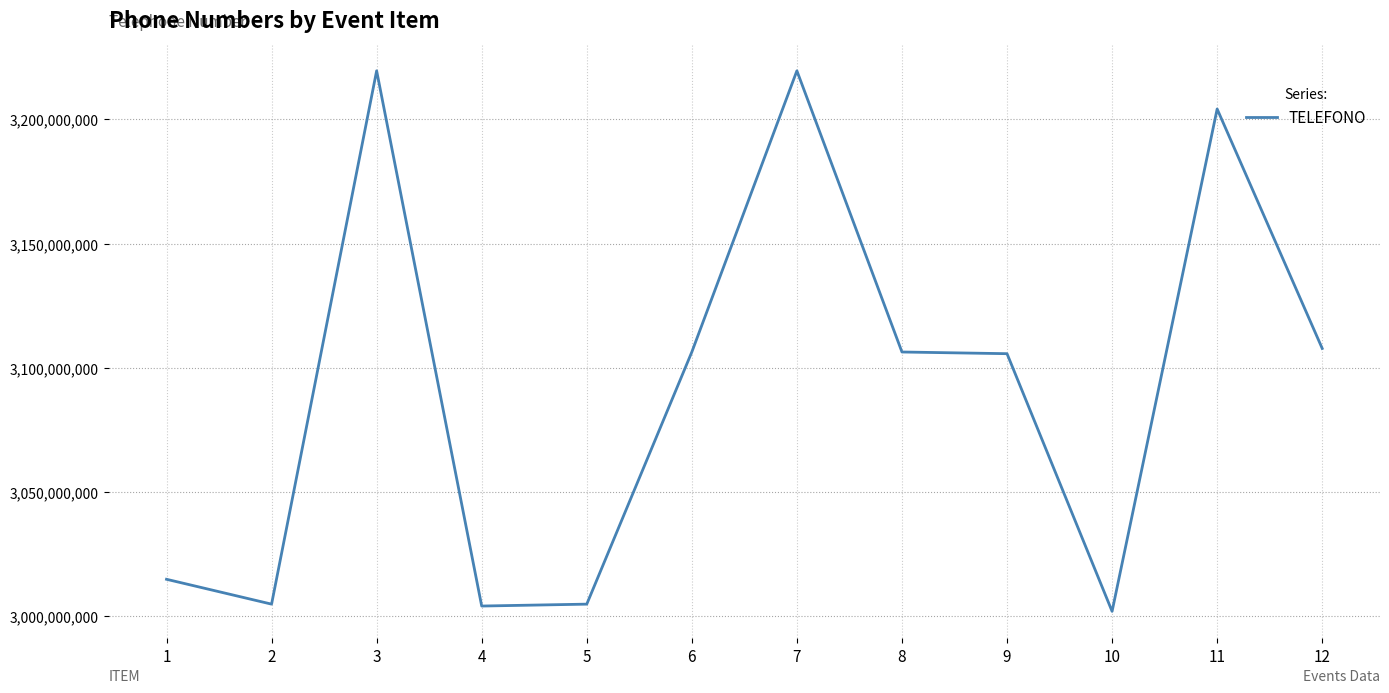

What is the sum of the values at 7 and 8?

6325909675